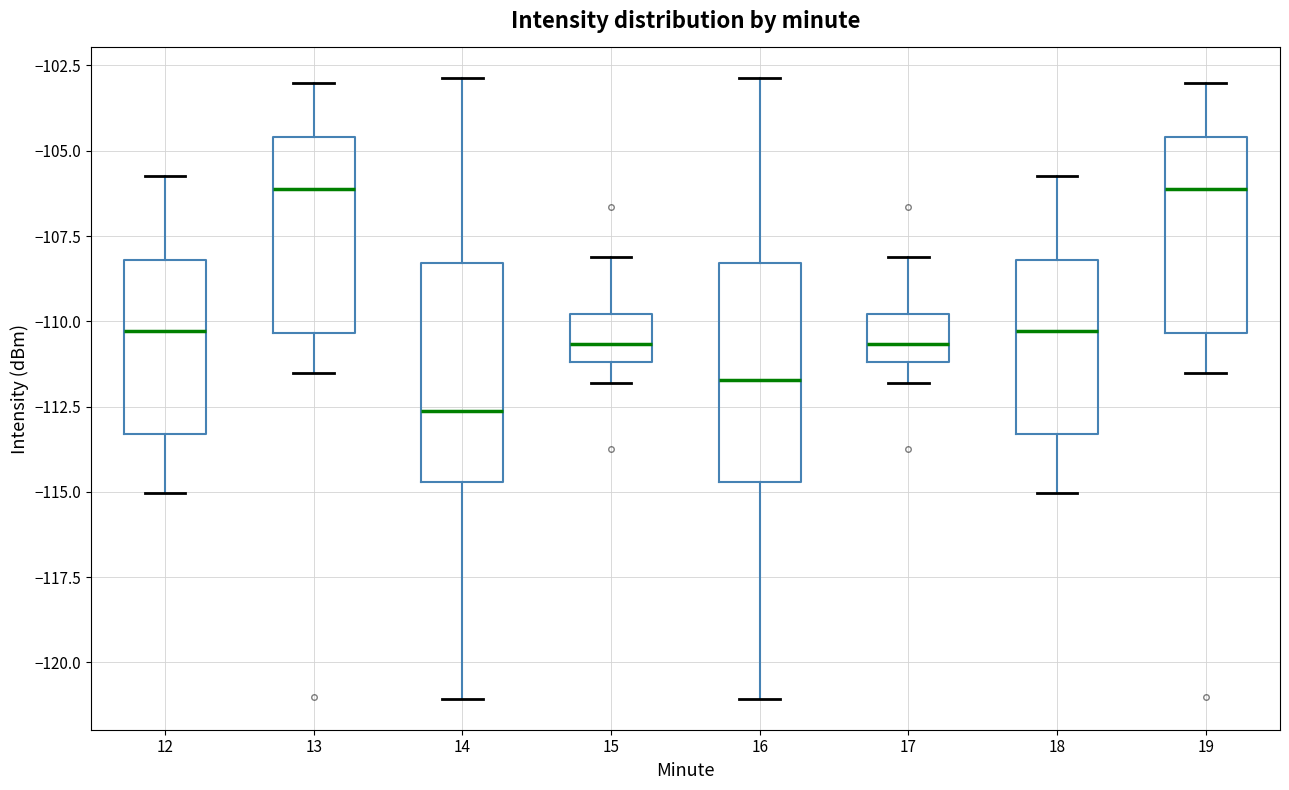

Reading left to right, read every box against the y-axis: the position of its median line, the range the box covers, and the ends of its whiskers. The values are not printed on the chart, so give them approximately, as read against the axis.

12: median -110.5, box -113.5 to -108.0, whiskers -115.0 to -105.5
13: median -106.0, box -110.5 to -104.5, whiskers -111.5 to -103.0
14: median -112.5, box -114.5 to -108.5, whiskers -121.0 to -103.0
15: median -110.5, box -111.0 to -110.0, whiskers -112.0 to -108.0
16: median -111.5, box -114.5 to -108.5, whiskers -121.0 to -103.0
17: median -110.5, box -111.0 to -110.0, whiskers -112.0 to -108.0
18: median -110.5, box -113.5 to -108.0, whiskers -115.0 to -105.5
19: median -106.0, box -110.5 to -104.5, whiskers -111.5 to -103.0